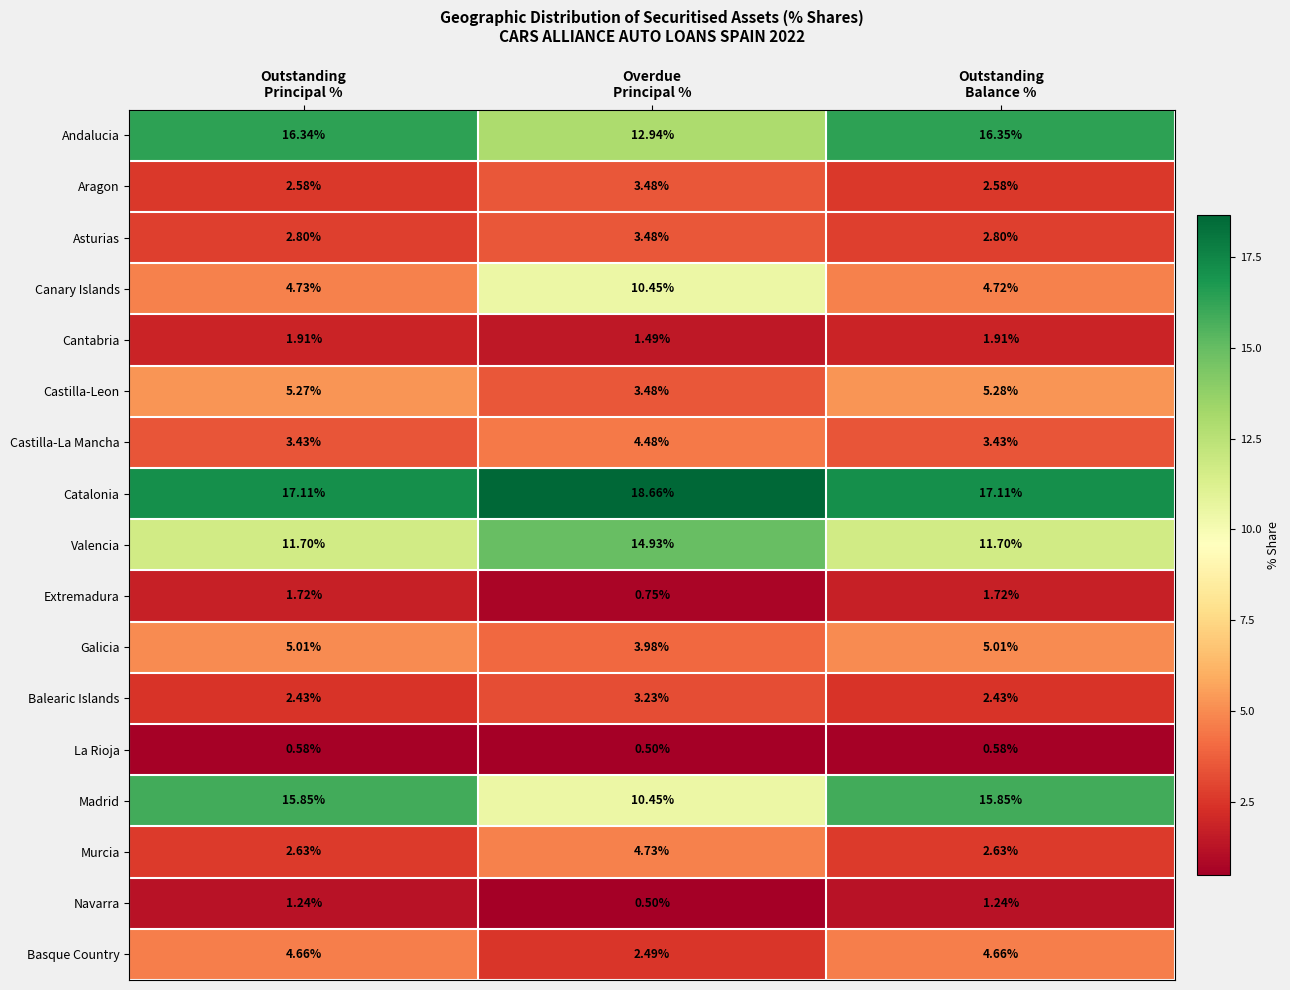

Which series has the largest range (max minus min)?

Canary Islands